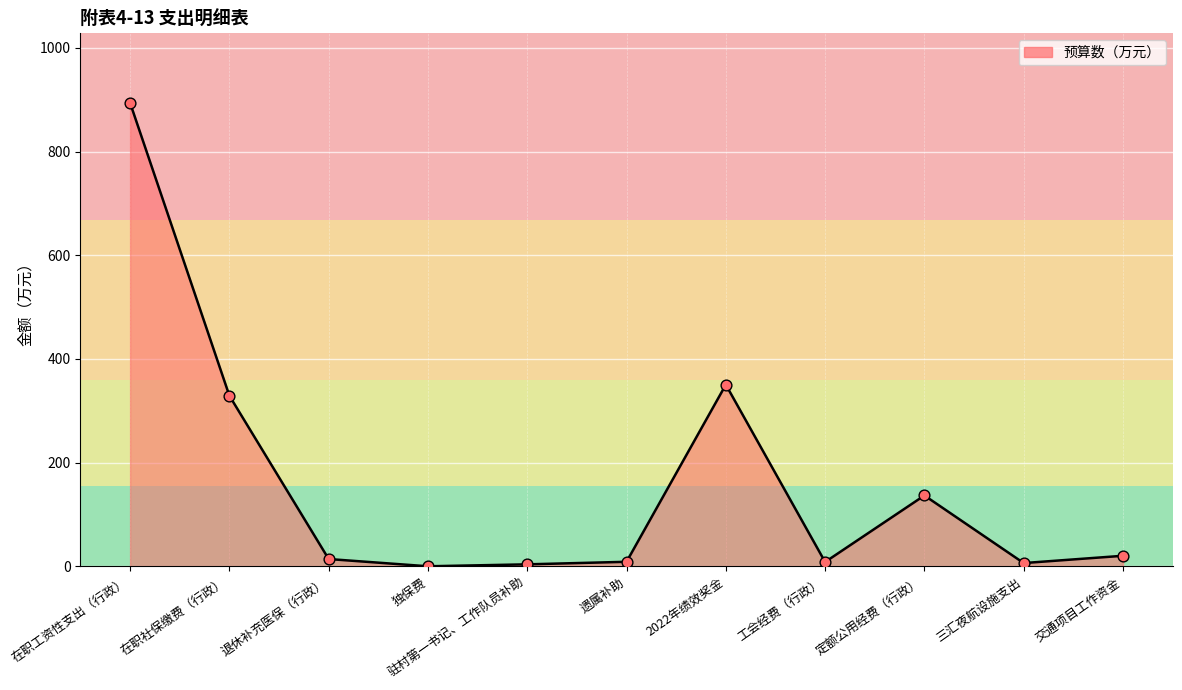

Approximately how many times larger is the value at 交通项目工作资金 compared to 遗属补助?

2.3